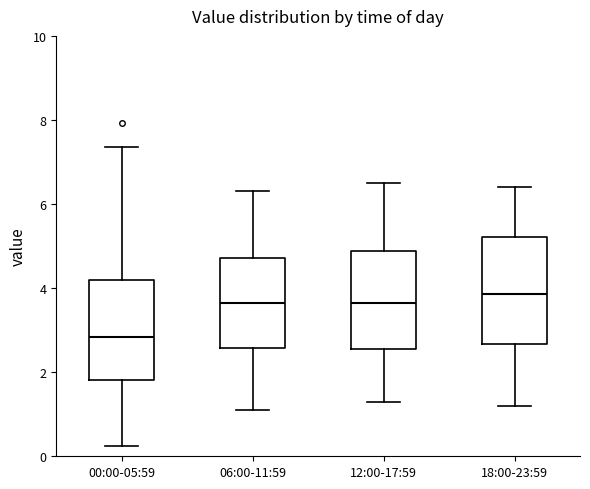

Which box has the lowest median line?

00:00-05:59